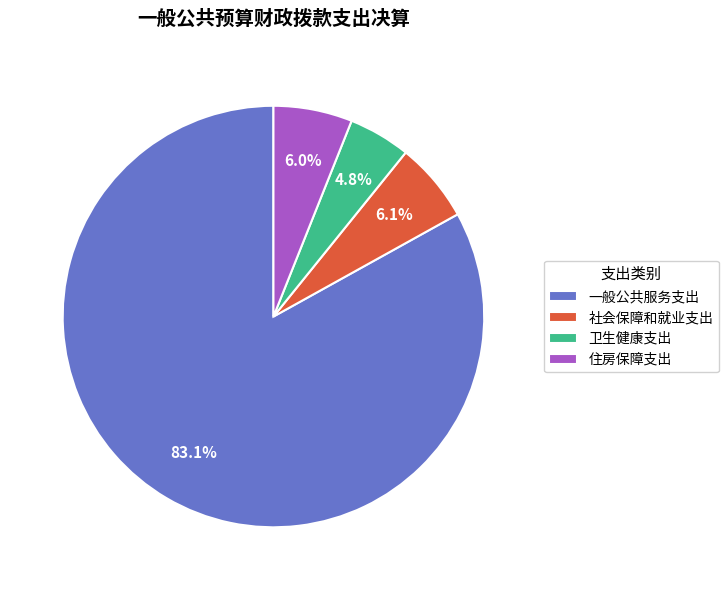

Combined, what portion of the pie is 一般公共服务支出 and 社会保障和就业支出?

89.2%